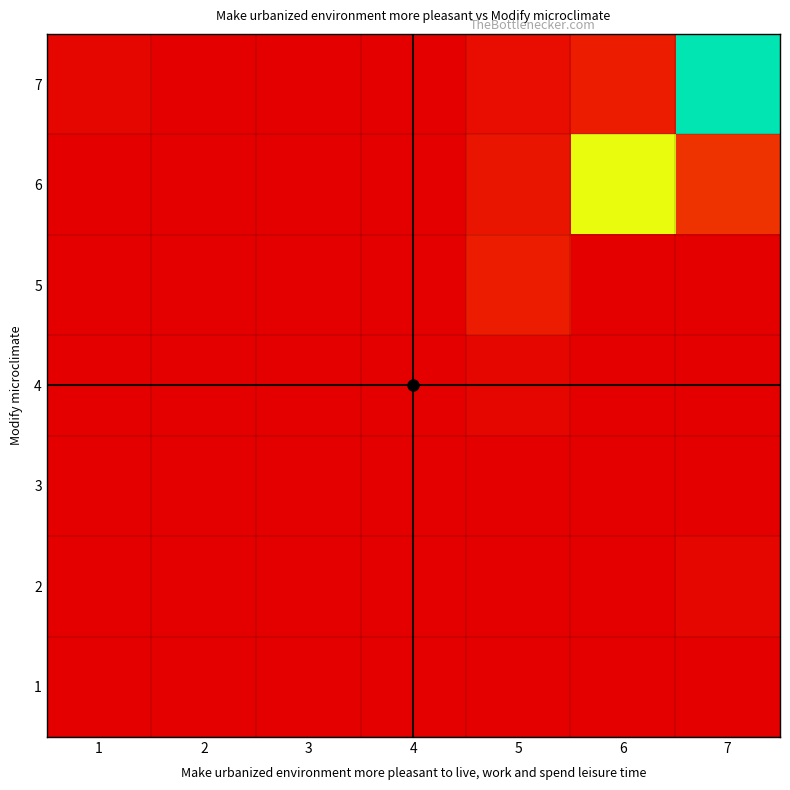

What is the total value across all series at 6?

40